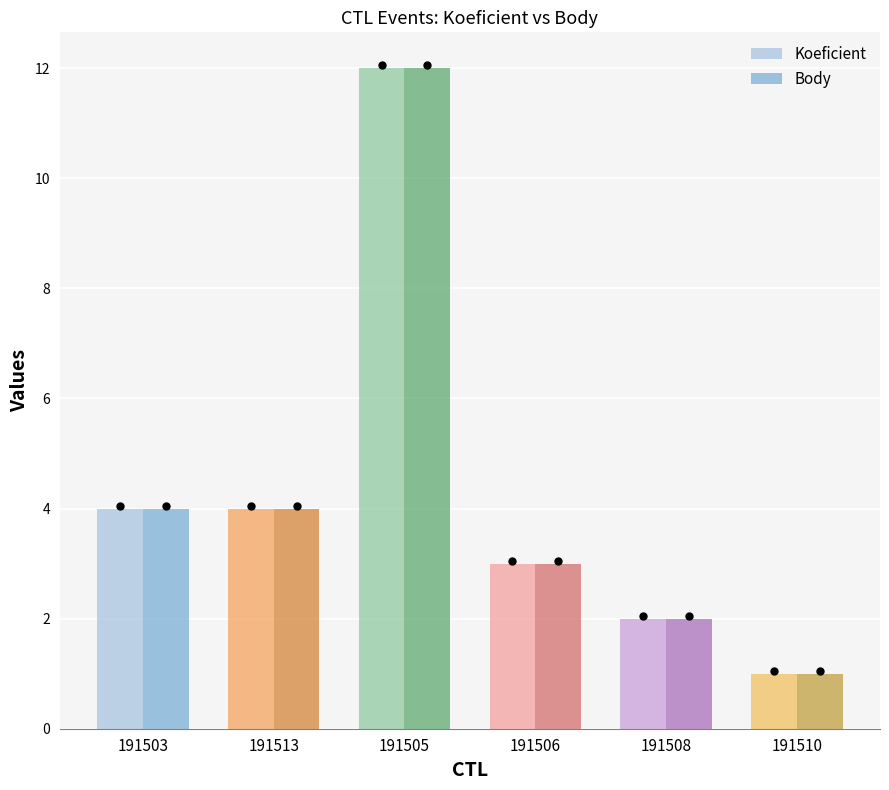

Is the value of Koeficient at 191503 greater than the value of Body at 191513?

No